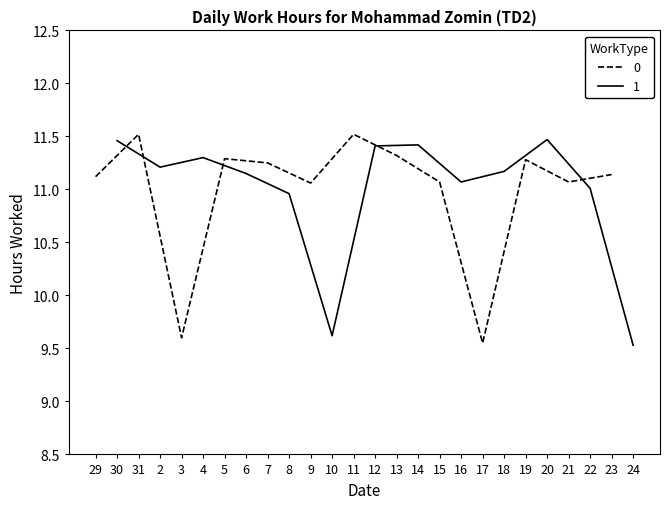

Rank the categories by value from lowest to highest.

24, 17, 3, 10, 8, 22, 9, 15, 16, 21, 29, 23, 6, 18, 2, 7, 19, 5, 4, 13, 12, 14, 30, 20, 31, 11